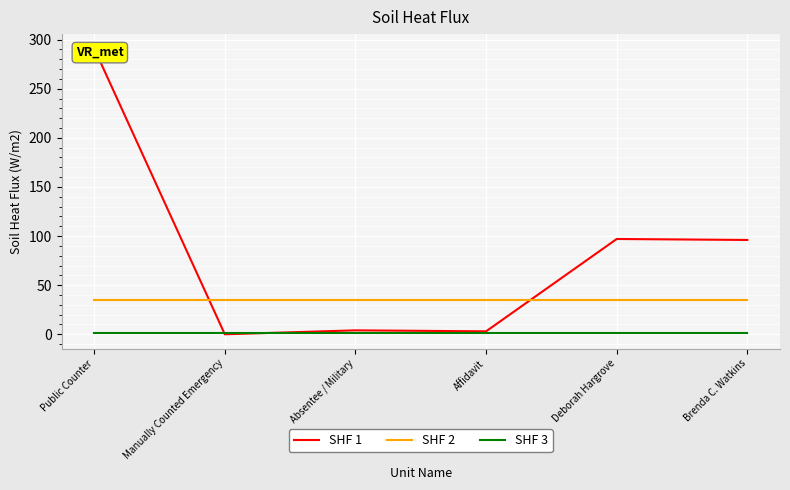

What is the sum of all SHF 1 values?

491